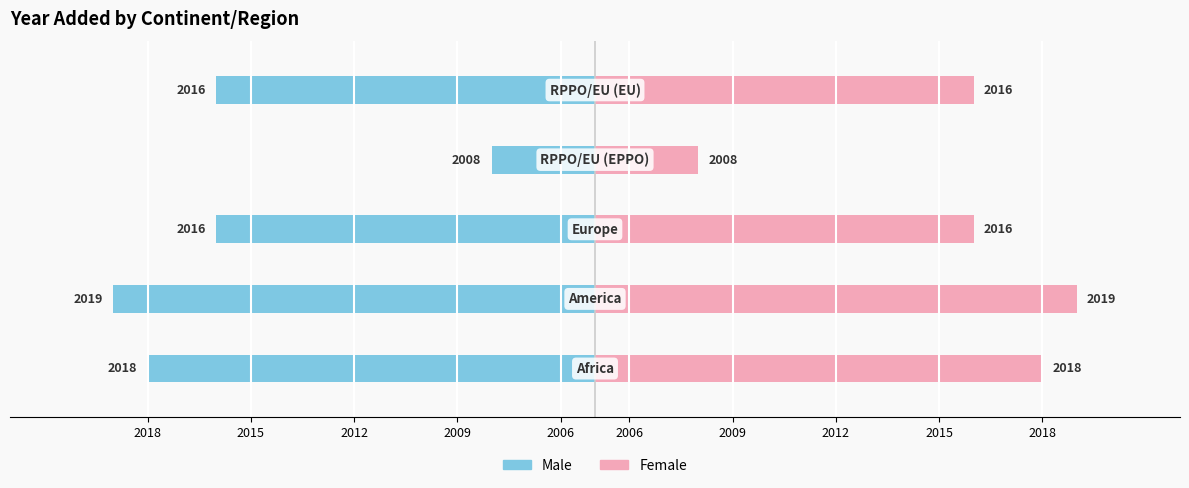

What is the value of the Male (yr_add left) bar at the 1st from the left?

-13